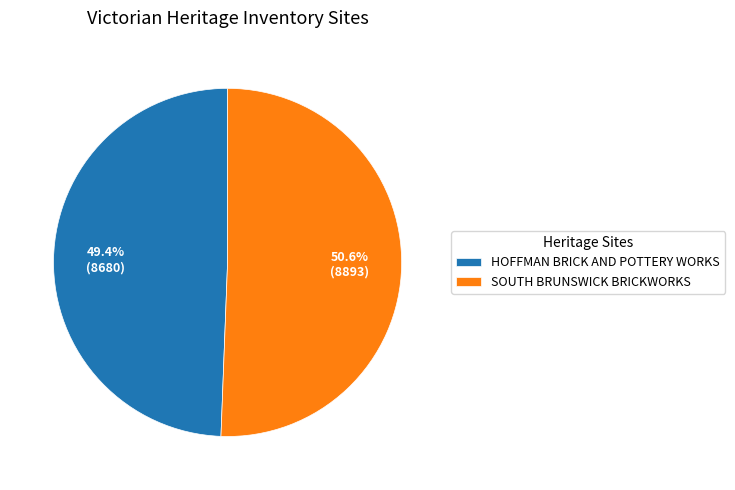

What is the ratio of the value at HOFFMAN BRICK AND POTTERY WORKS to the value at SOUTH BRUNSWICK BRICKWORKS?

1.0